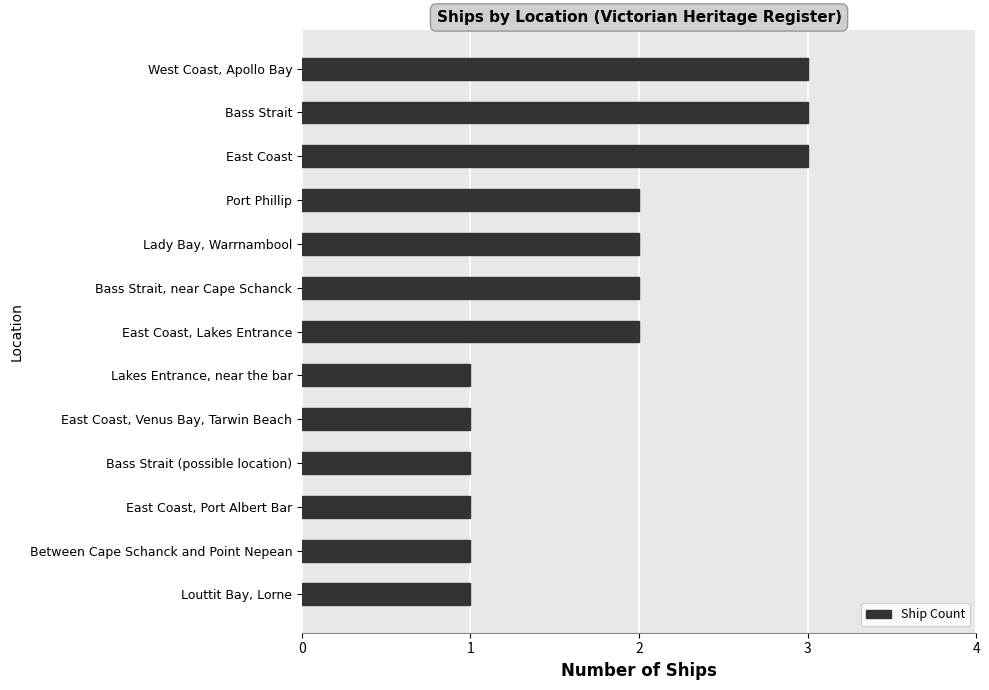

What is the ratio of the value at West Coast, Apollo Bay to the value at Bass Strait?

1.0